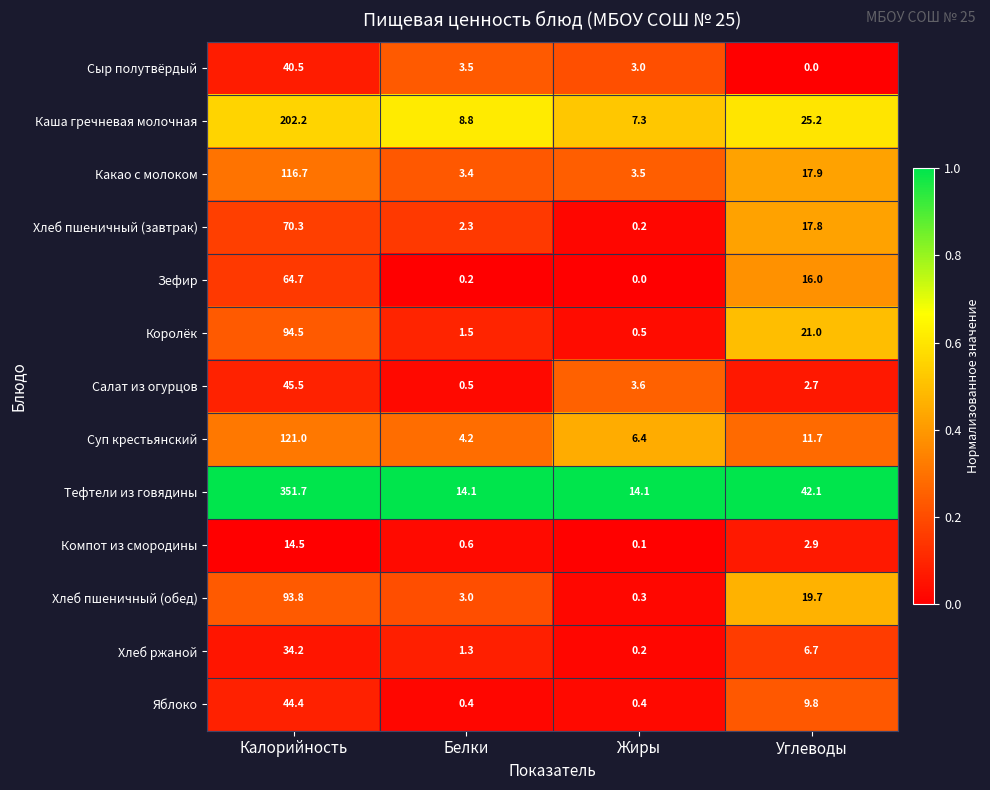

What is the highest value of the Хлеб пшеничный (обед) series?

93.8